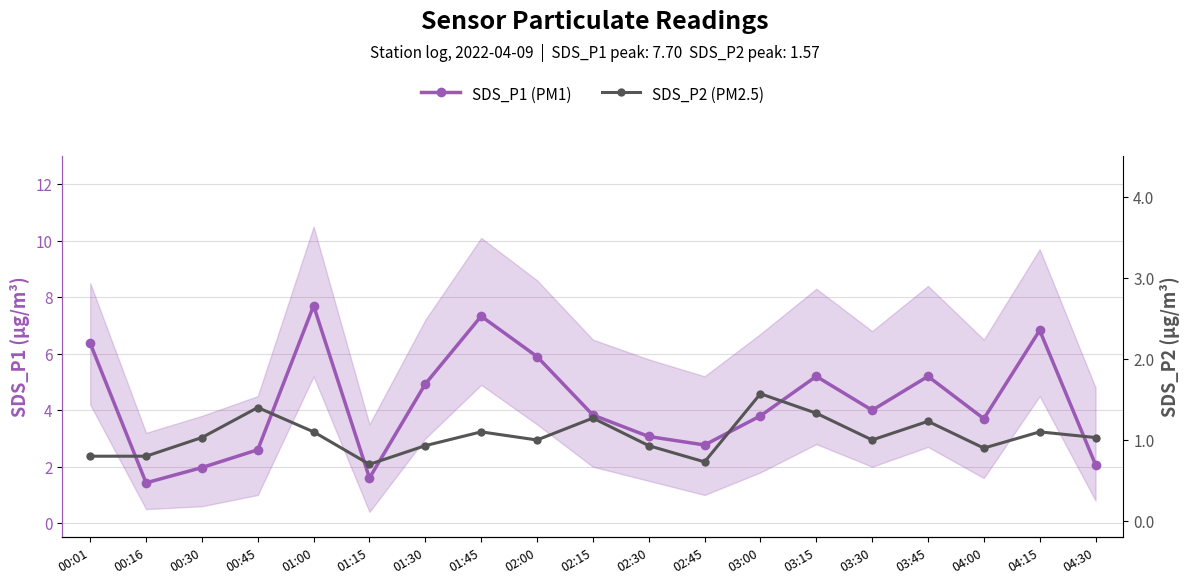

True or false: SDS_P2 (PM2.5) has a value of 1.0 at 03:30.

True